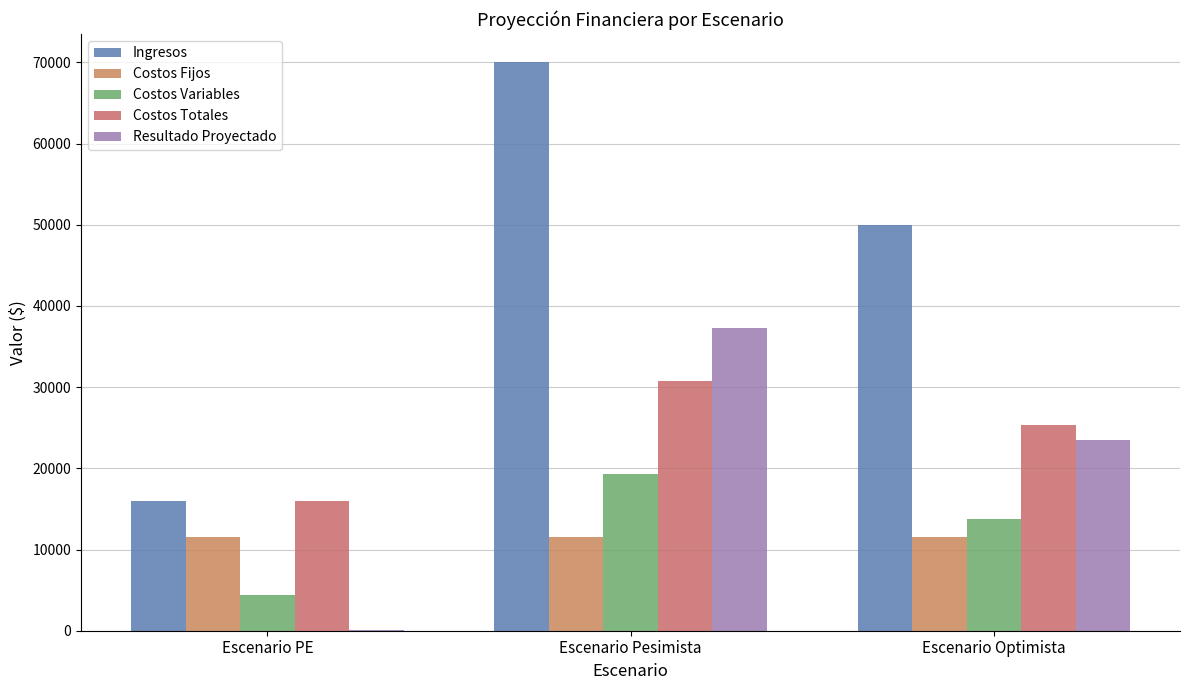

What is the value of the Ingresos bar at the 1st from the left?

16000